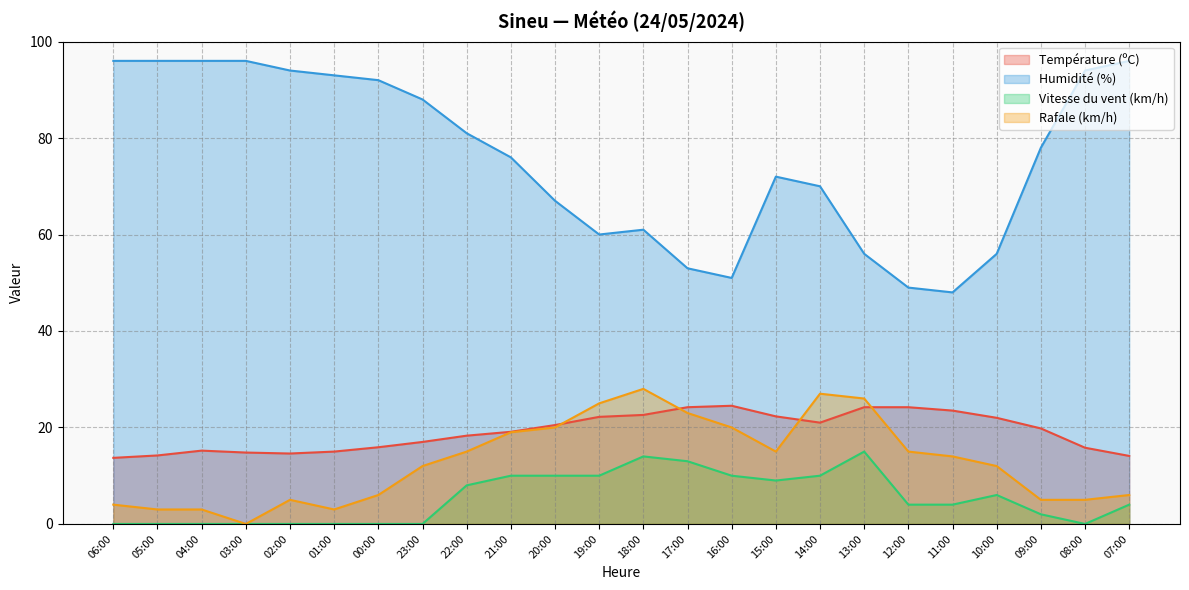

What is the sum of all Rafale (km/h) values?

311.0